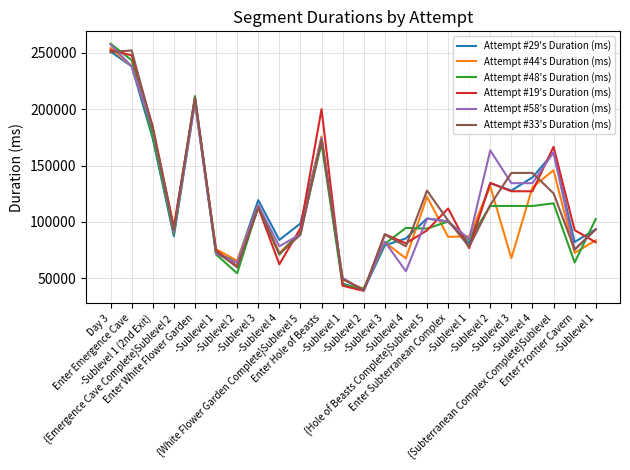

What is the difference between the second highest and second lowest values in the Attempt #19's Duration (ms) series?

204522